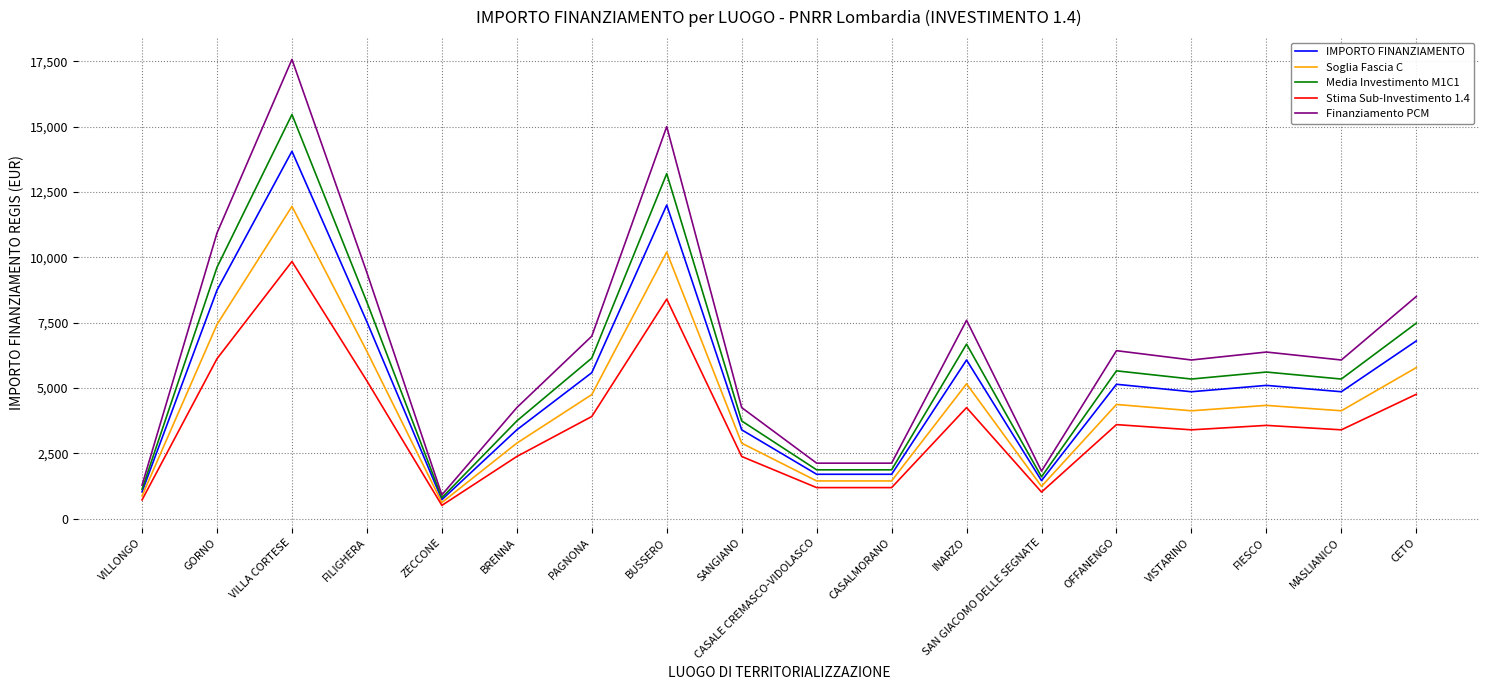

True or false: Stima Sub-Investimento 1.4 and Finanziamento PCM intersect in this chart.

False